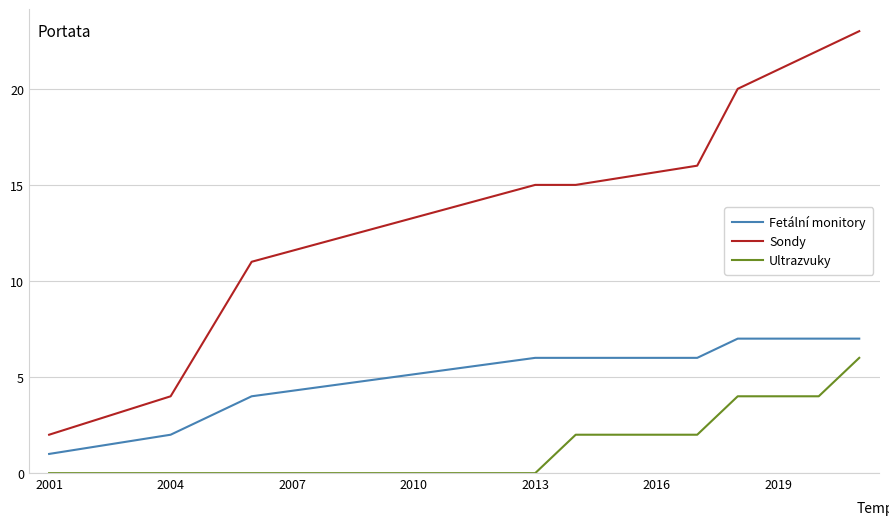

True or false: Sondy and Ultrazvuky cross at least once.

False